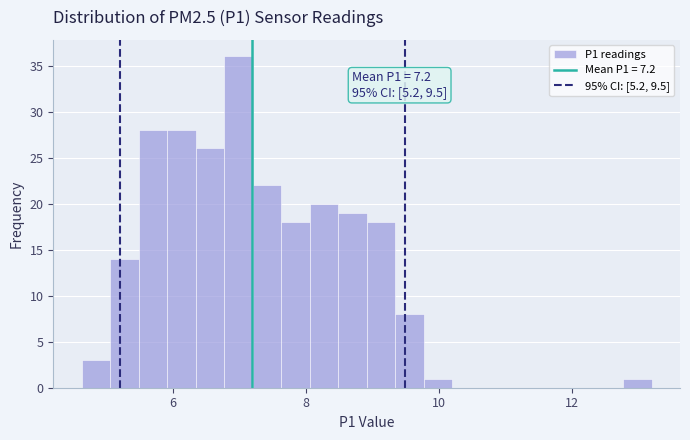

Read against the x-axis, roughly where is the centre of the tallest bar?

7.0